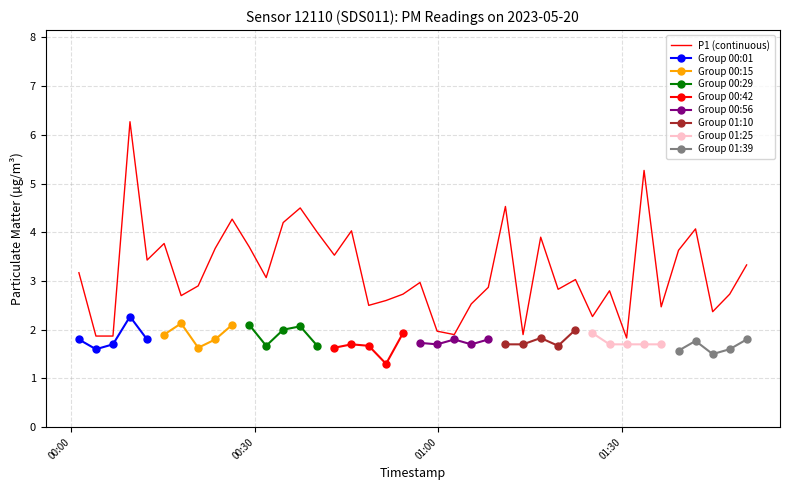

What is the highest value of the P1 (continuous) series?

6.3